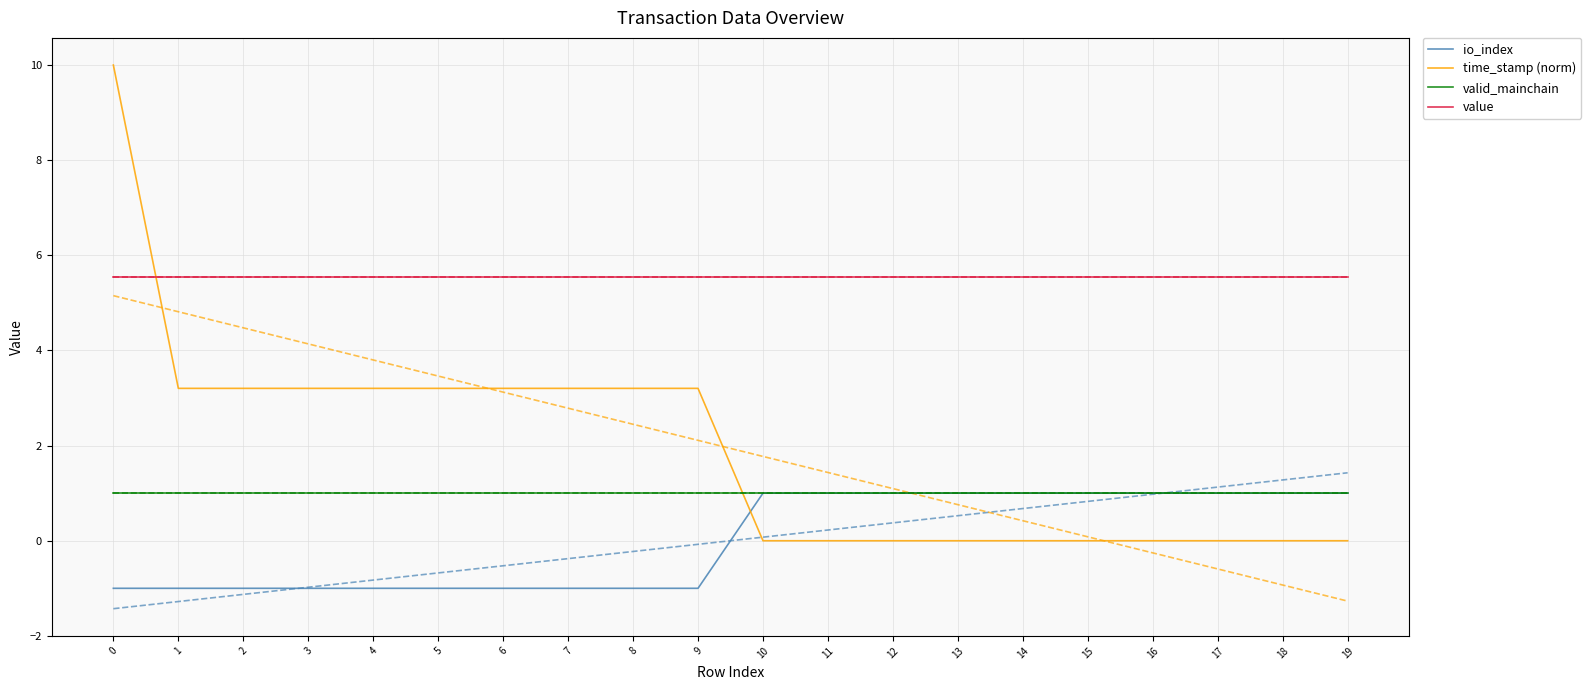

What is the difference between the maximum and second lowest values in the time_stamp (norm) series?

10.0